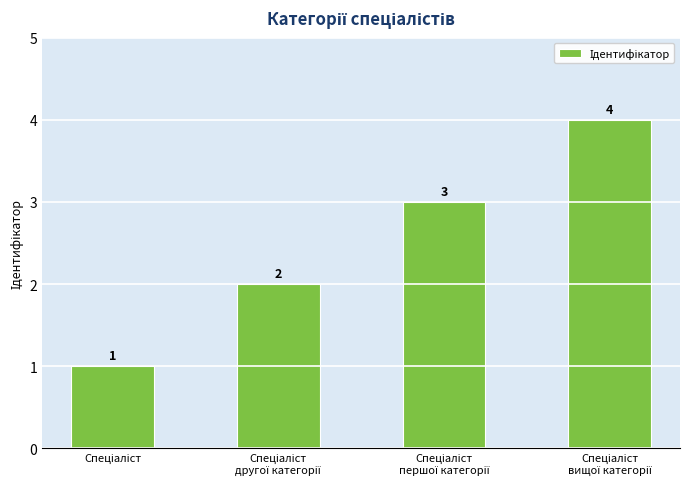

What is the maximum value shown in the chart?

4